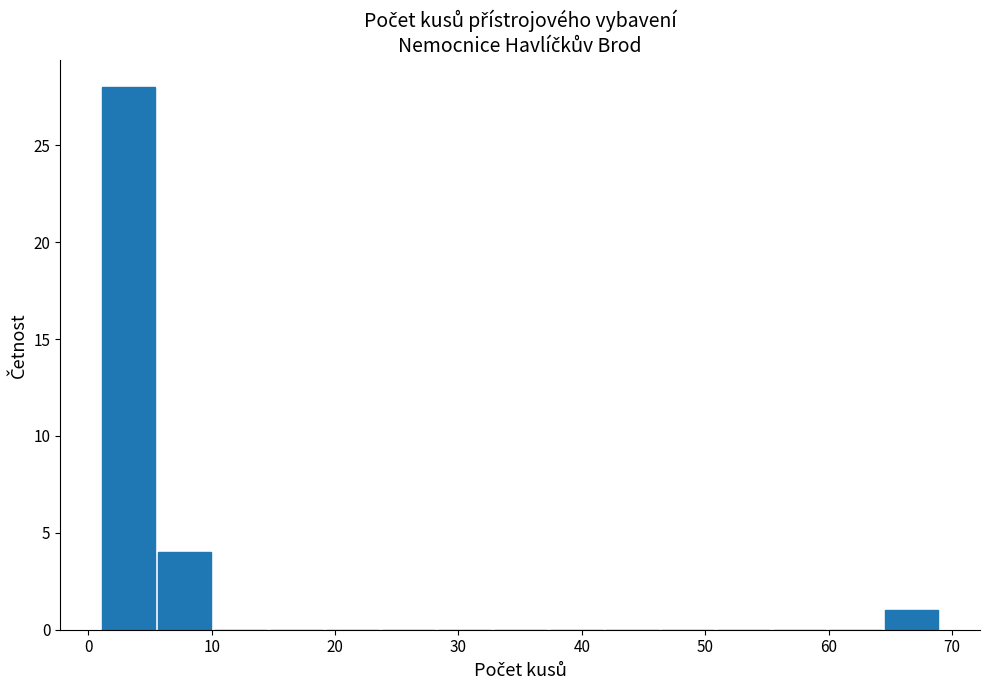

Reading left to right, transcribe this chart: for each bar, give the range it covers on the x-axis and its height. Neither the bar edges nor the heights are printed on the chart, so give them approximately, as read against the axes.

1 to 6: 28
6 to 10: 4
10 to 15: 0
15 to 19: 0
19 to 24: 0
24 to 28: 0
28 to 33: 0
33 to 37: 0
37 to 42: 0
42 to 46: 0
46 to 51: 0
51 to 55: 0
55 to 60: 0
60 to 64: 0
64 to 69: 1